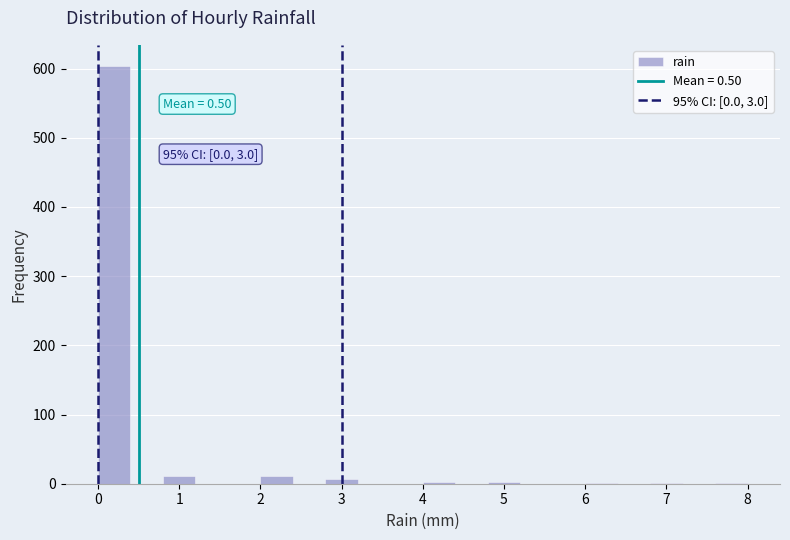

Which range on the x-axis has the tallest bar?

0.0 to 0.4